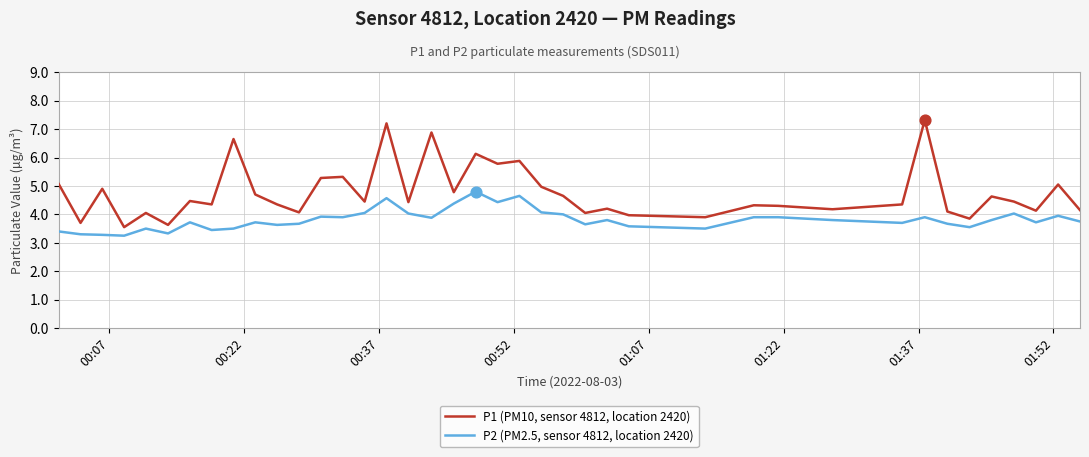

Which series has the largest range (max minus min)?

P1 (PM10, sensor 4812, location 2420)